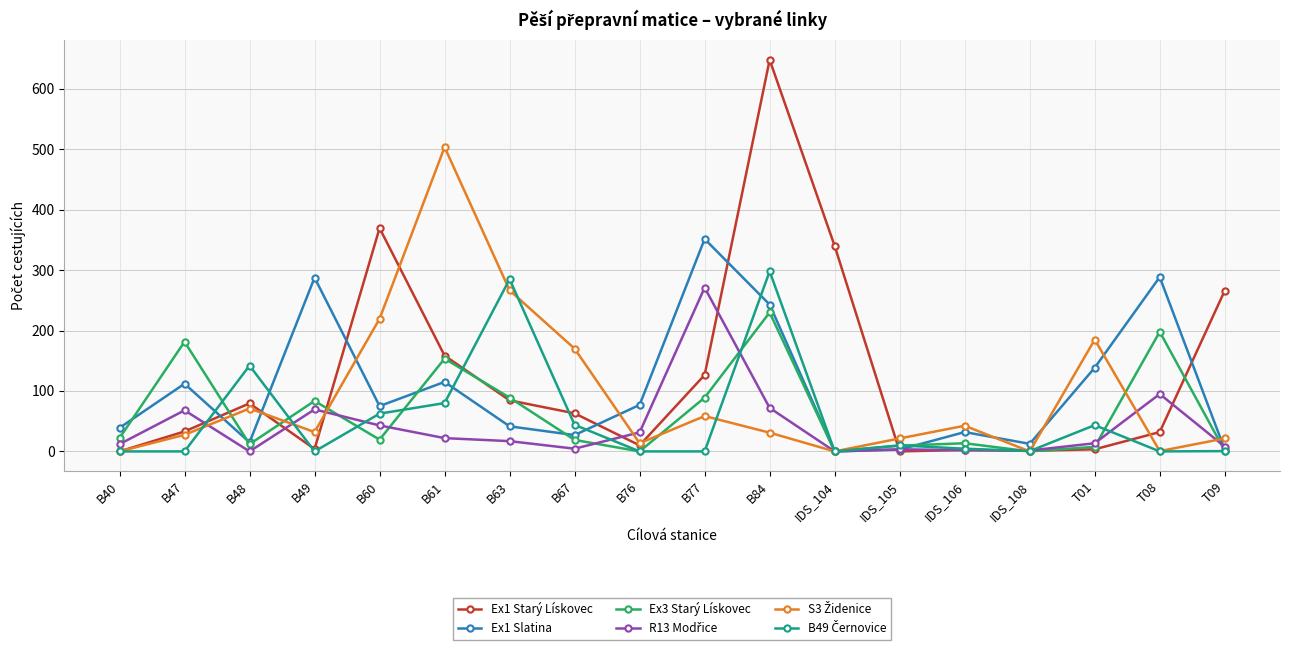

What is the total value across all series at B76?

132.0